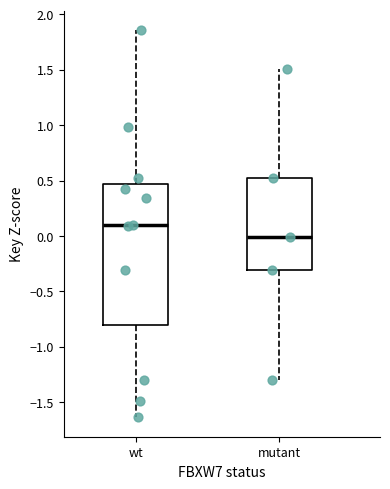

Where does the median line of the box for wt sit on the y-axis? The values are not printed on the chart, so give them approximately, as read against the axis.

0.10